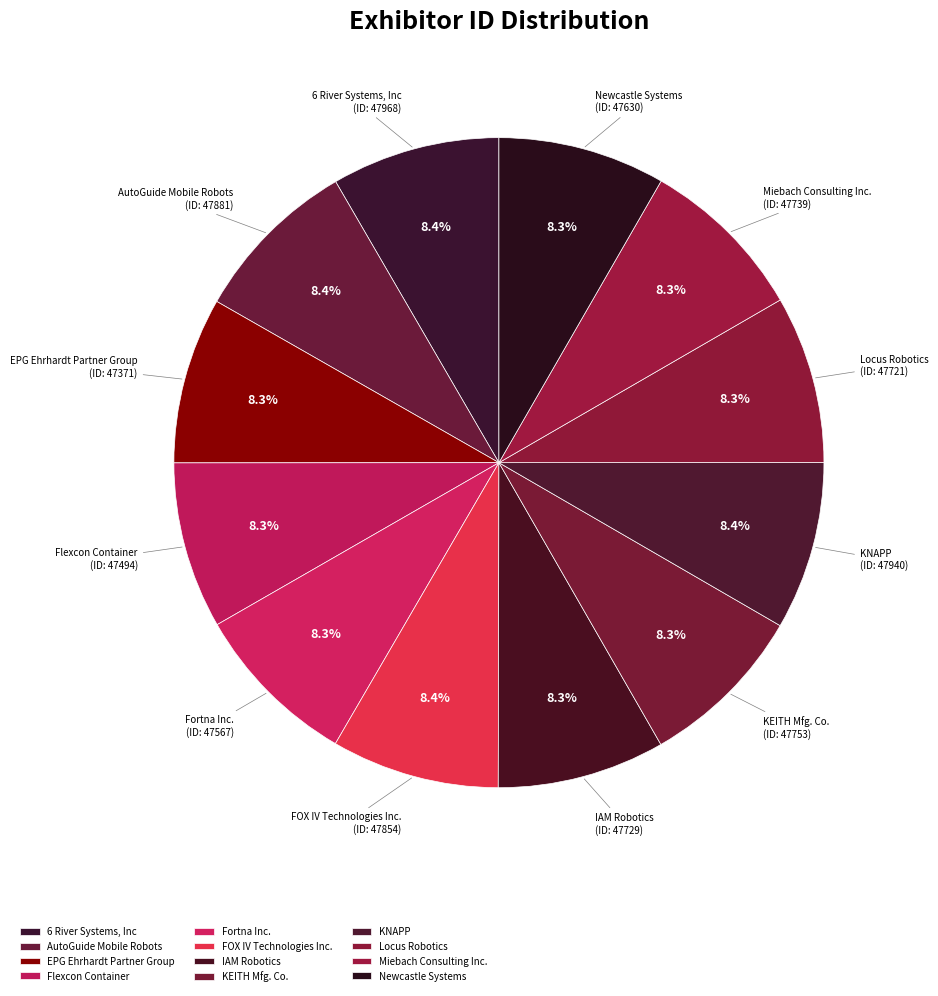

Is there a majority slice in this chart?

No